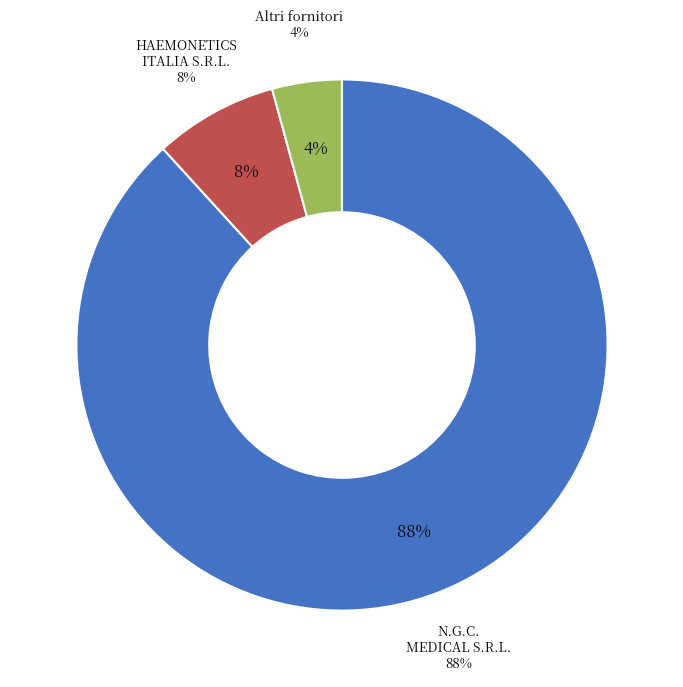

Is it true that PROMED S.R.L. is 13% of the pie?

False